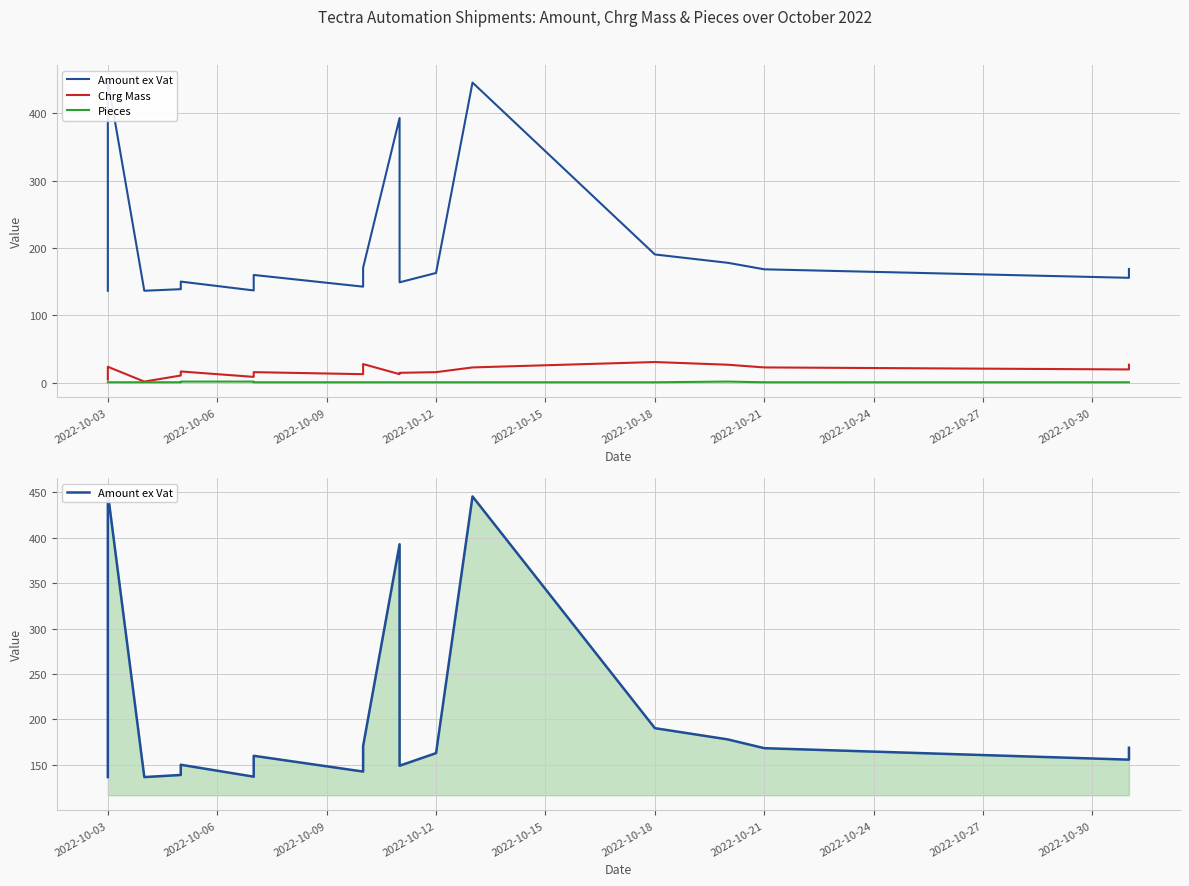

True or false: Chrg Mass and Amount ex Vat intersect in this chart.

False